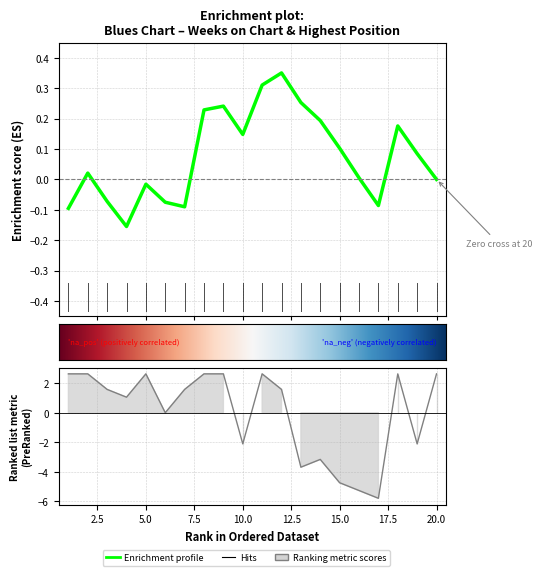

The value at 16 is -1.2. True or false?

False